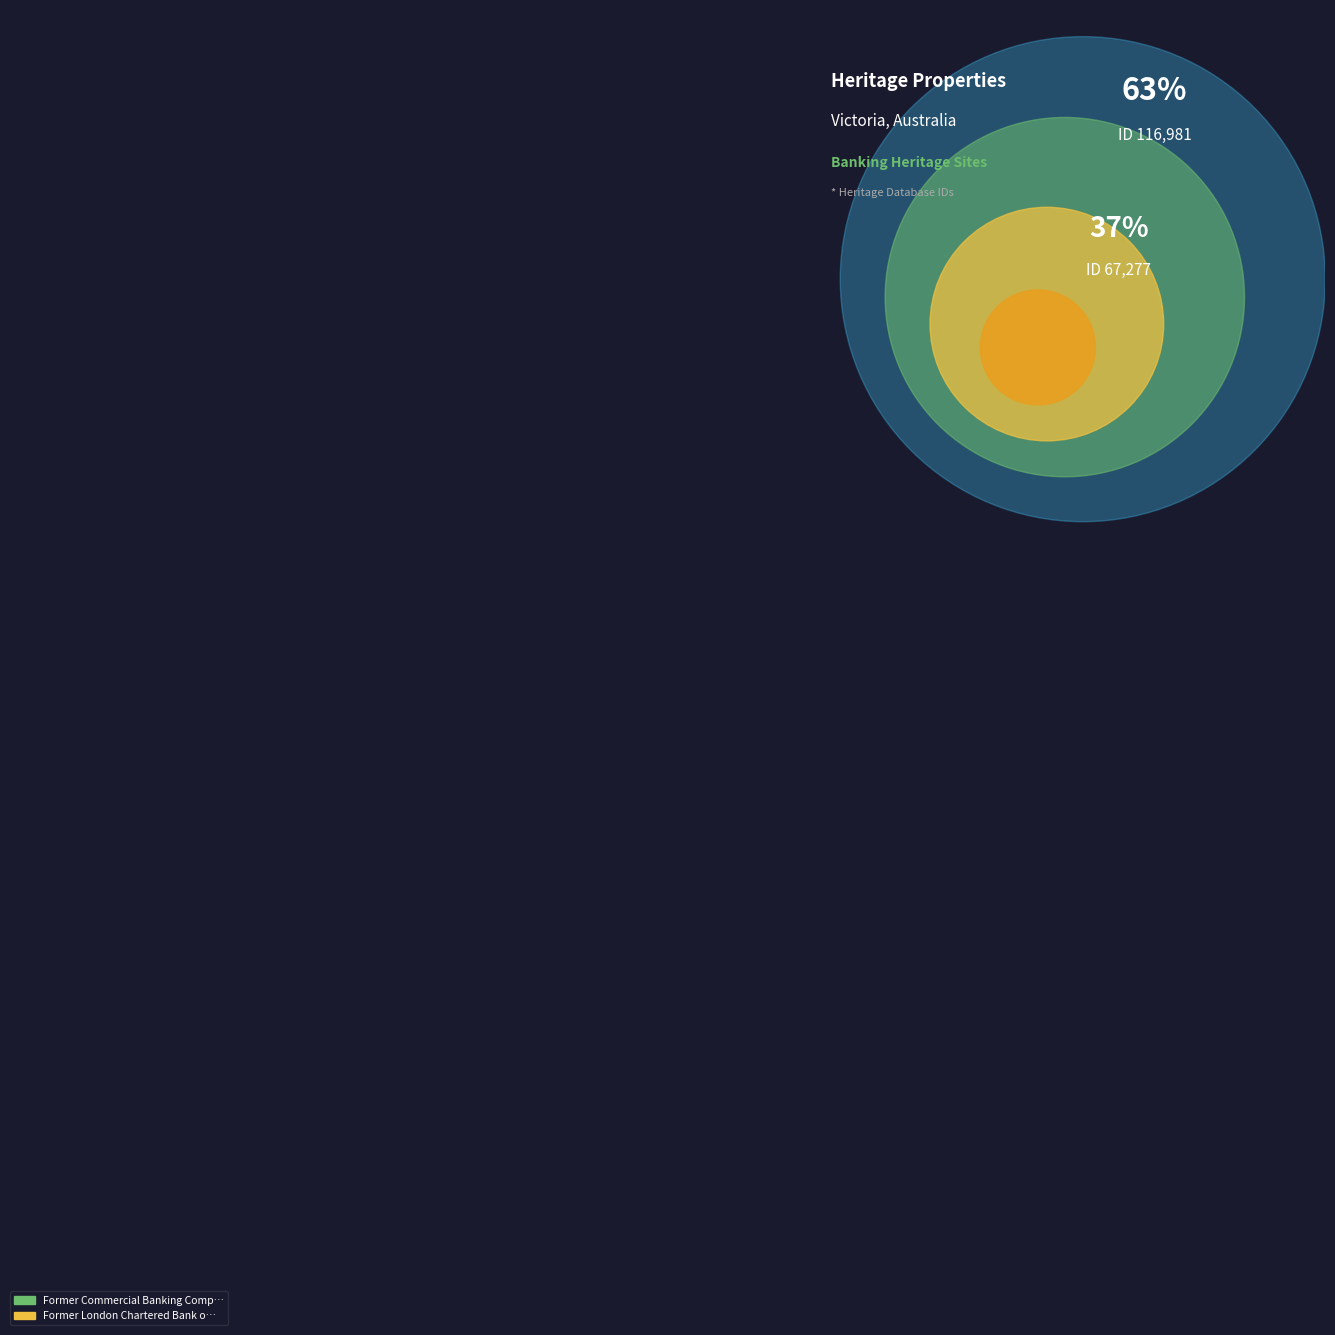

The Former London Chartered Bank of Australia slice represents 37% of the pie. True or false?

True